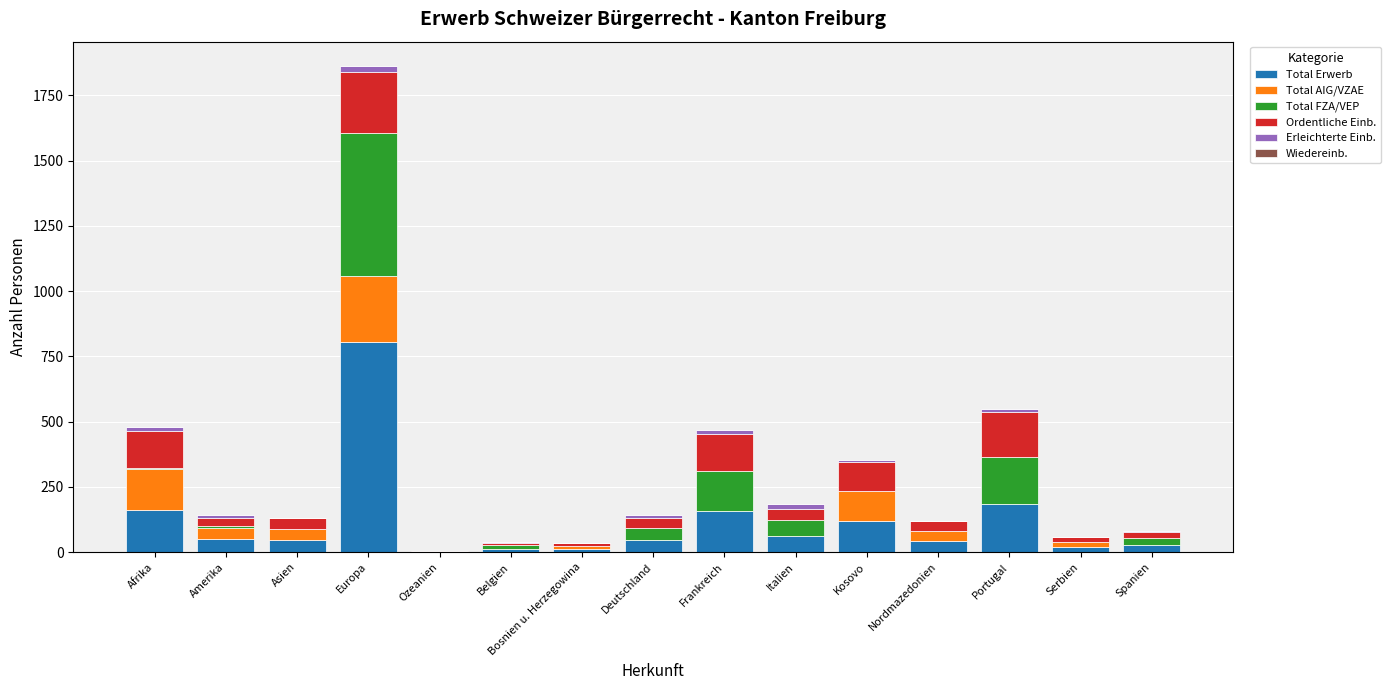

At which category is the sum across all series the highest?

Europa